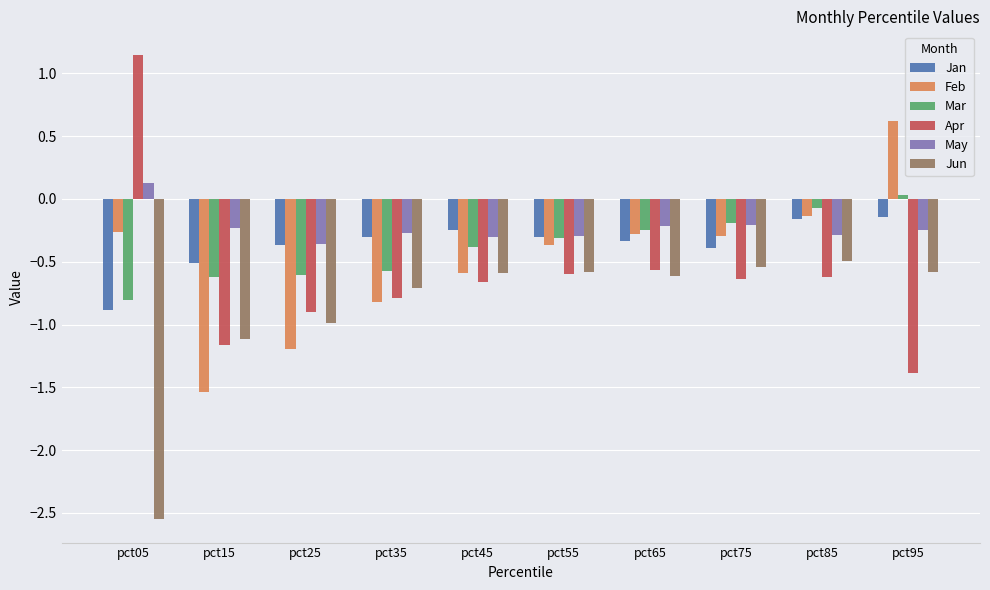

What is the lowest value of the May series?

-0.4